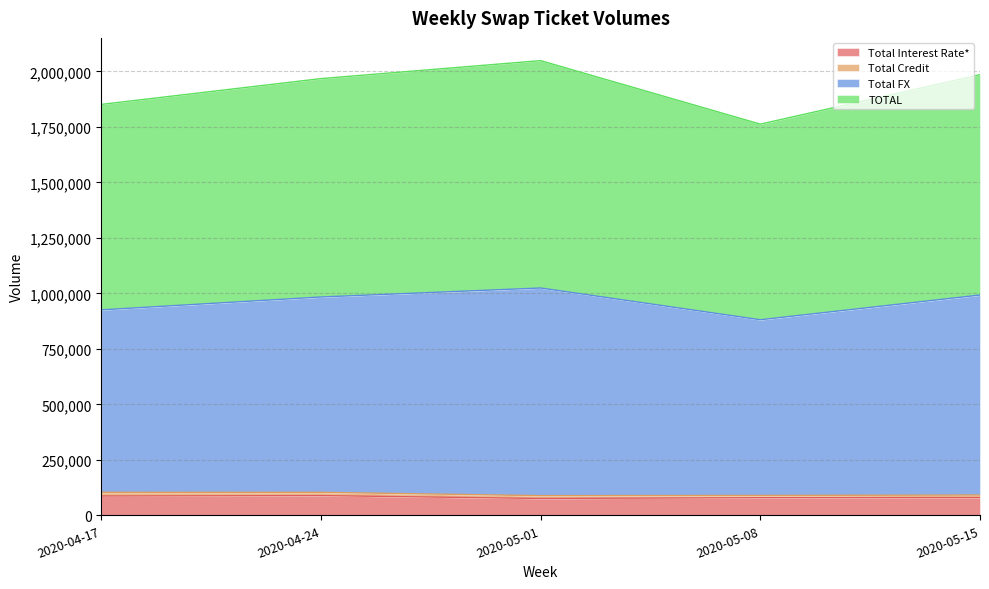

Where is the first local minimum for TOTAL?

2020-05-08